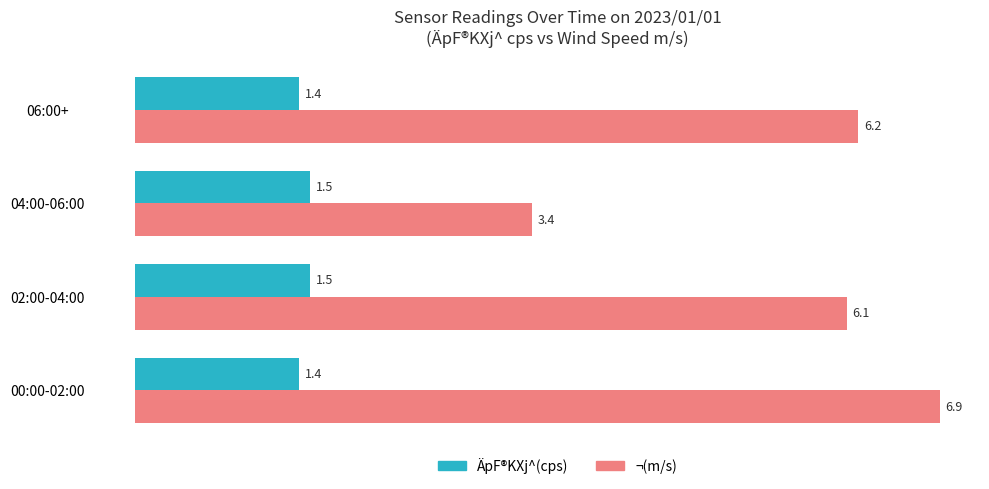

What is the highest value of the ¬(m/s) series?

6.9